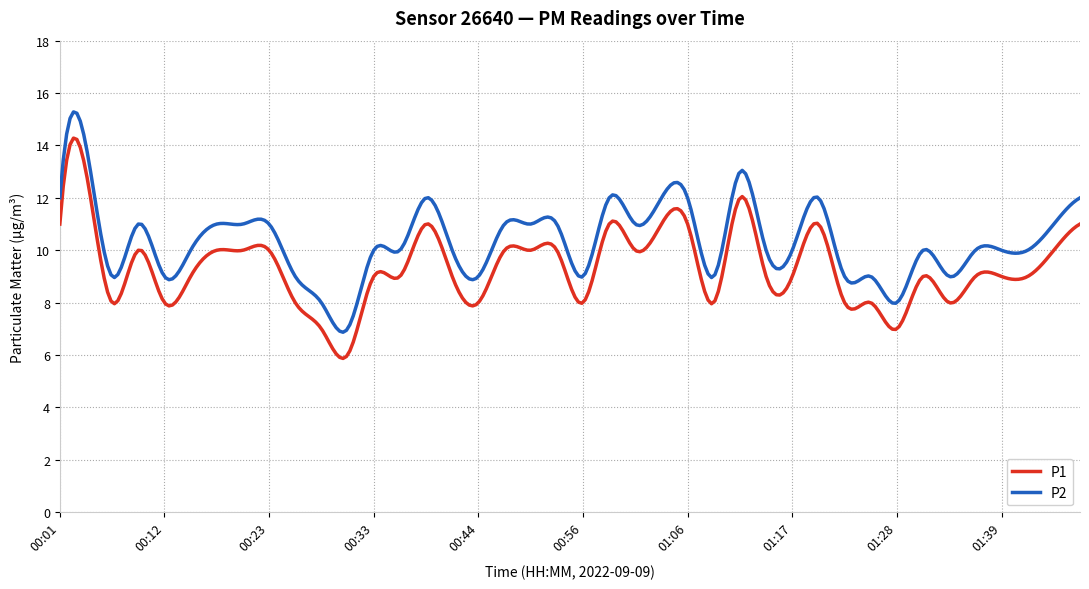

Which series has the largest total across all categories?

P2